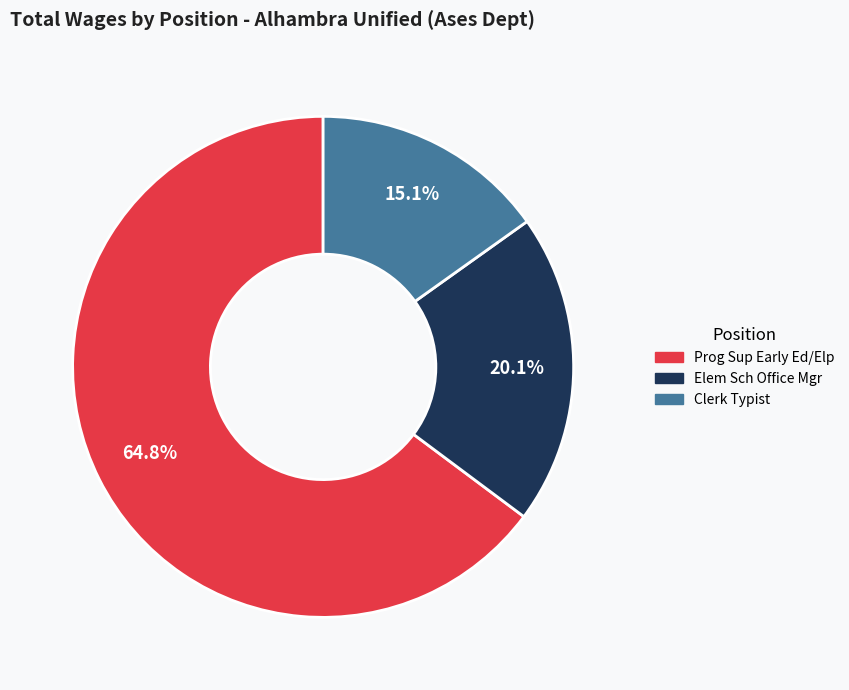

Which category has the biggest portion of the pie?

Prog Sup Early Ed/Elp